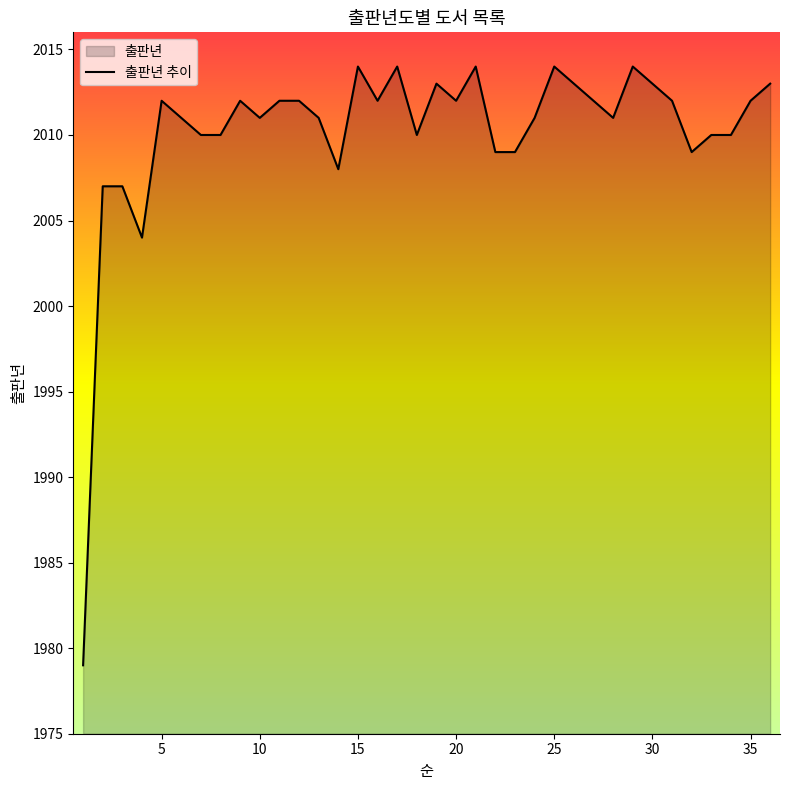

Is it true that the value at 30 is 1268?

False